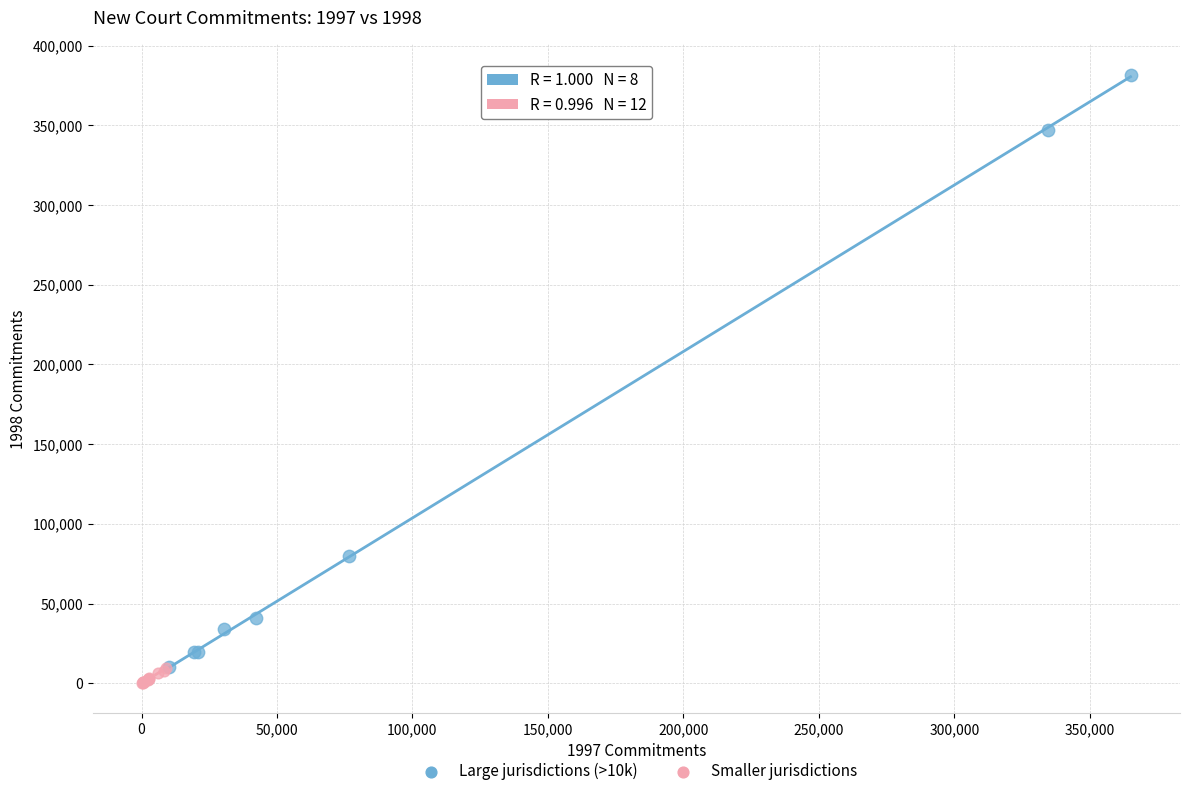

What are all the series names shown in the legend?

Large jurisdictions (>10k), Smaller jurisdictions